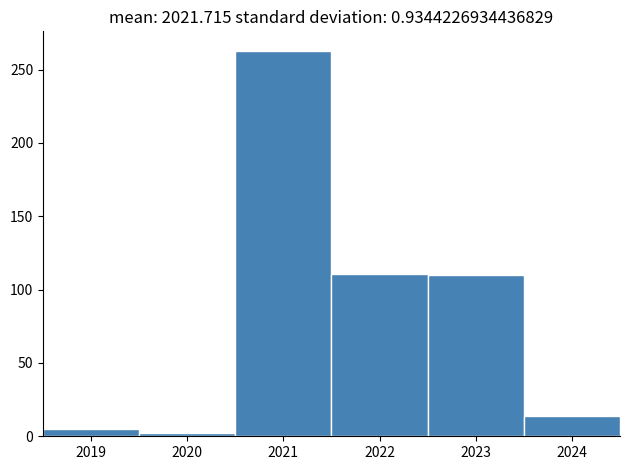

How tall is the bar that spans 2023.5 to 2024.5 on the x-axis? The values are not printed on the chart, so give them approximately, as read against the axis.

15